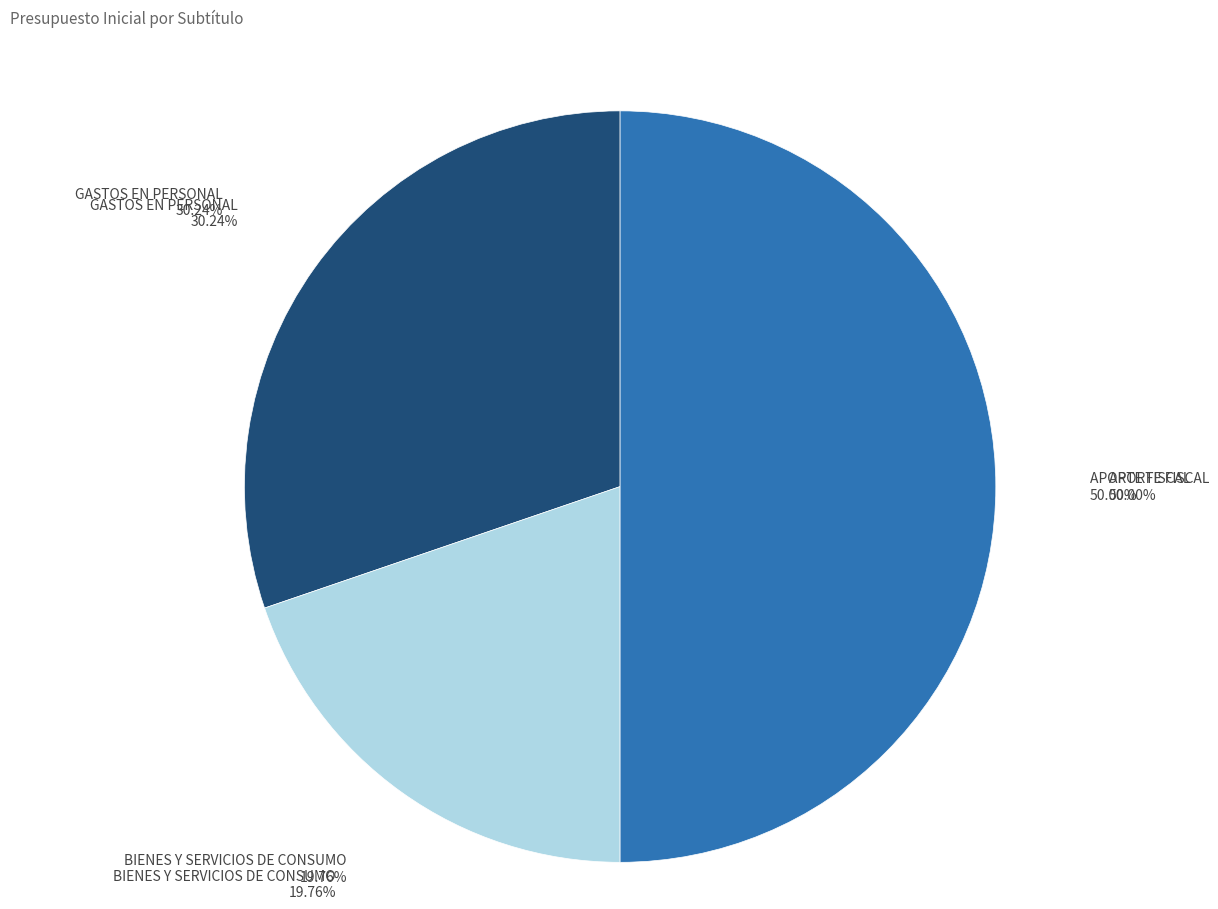

The GASTOS EN PERSONAL slice represents 22% of the pie. True or false?

False